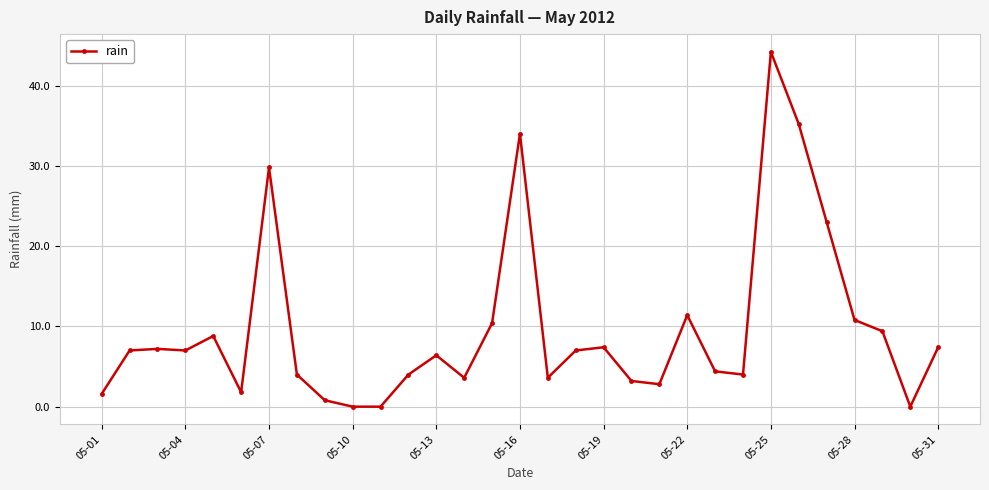

Count the number of data series in this chart.

1